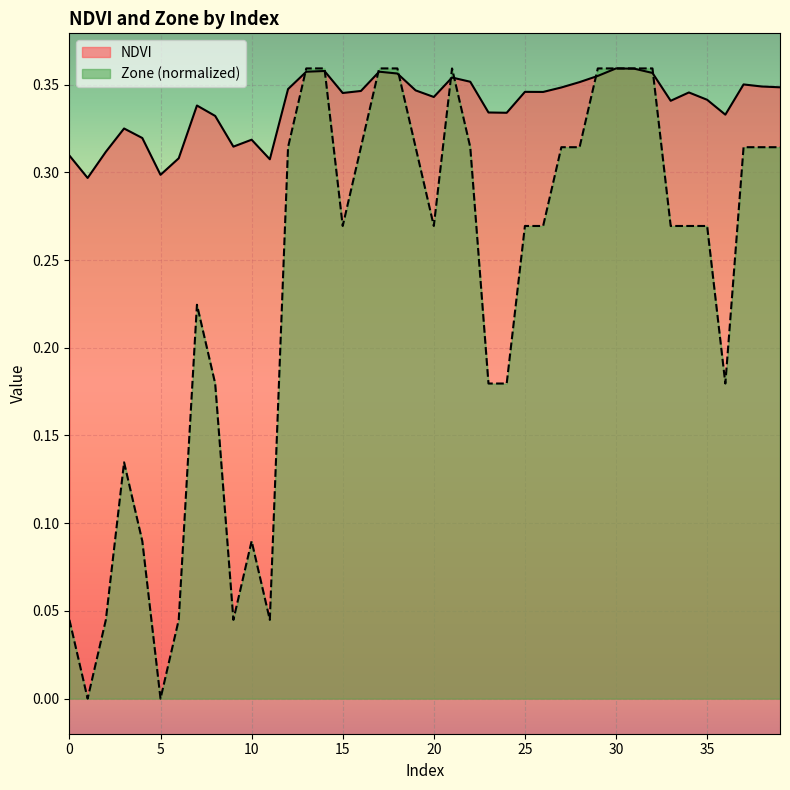

How many lines are shown in the chart?

2